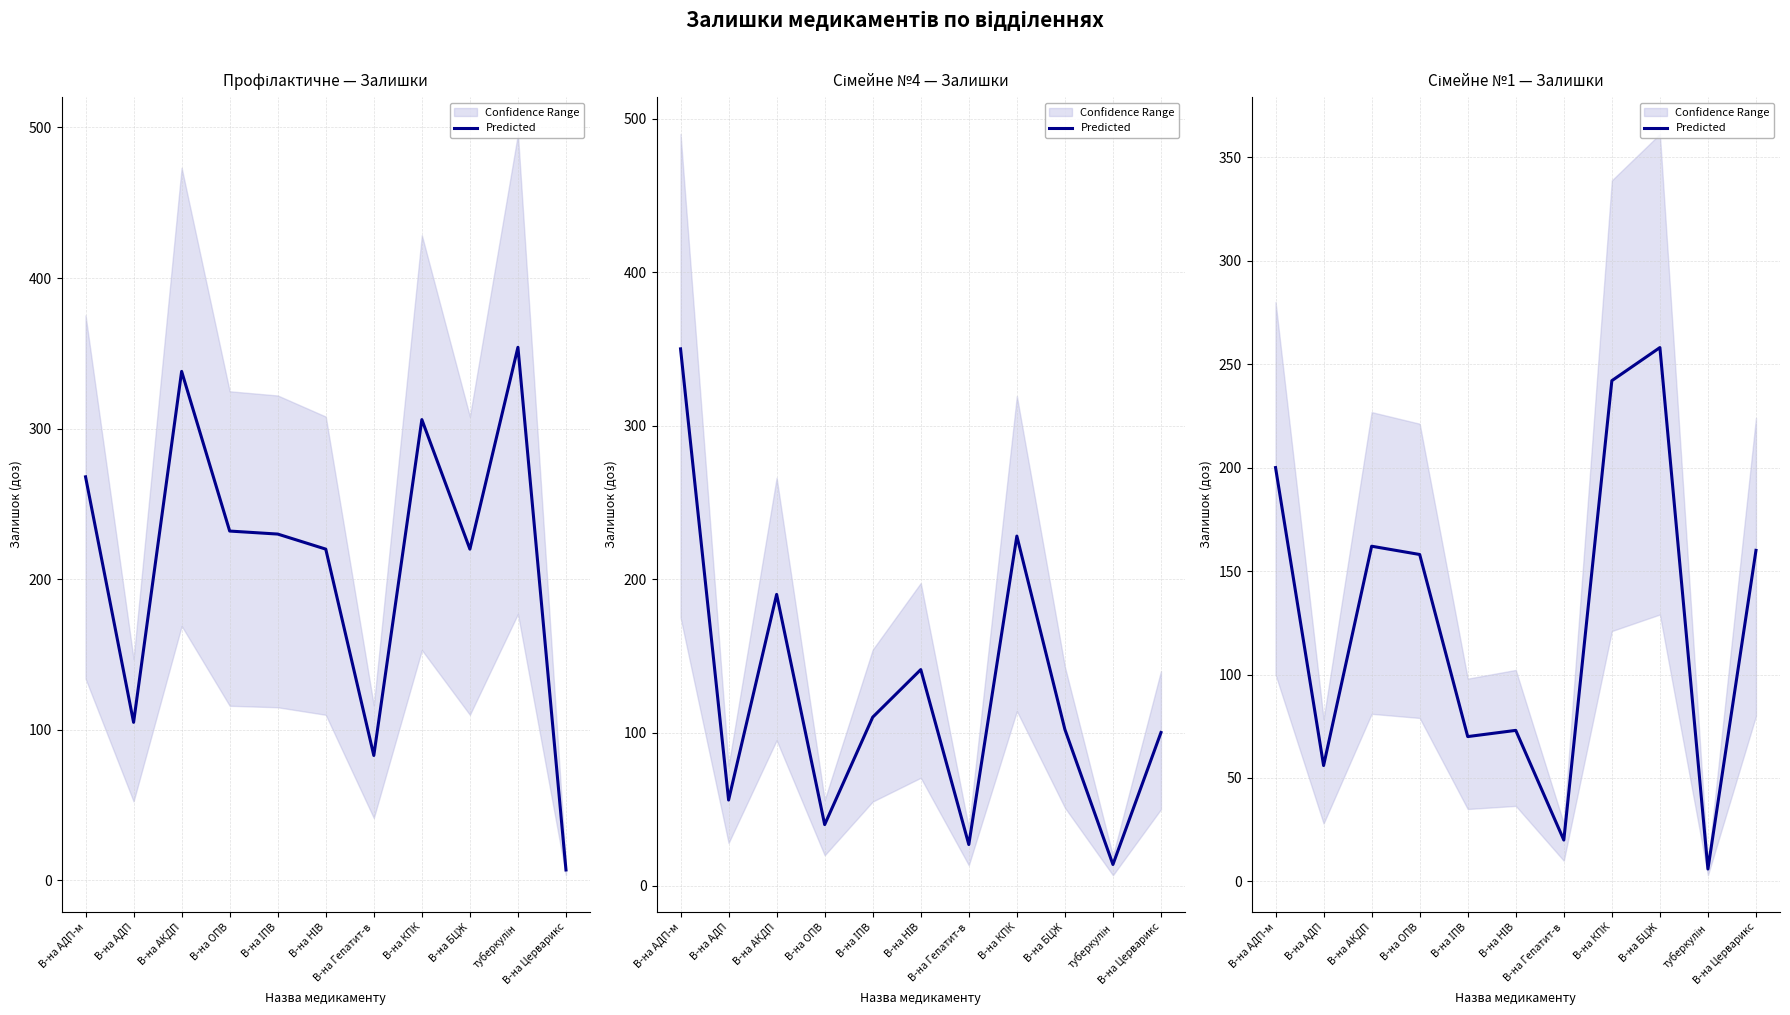

How many lines are shown in the chart?

1